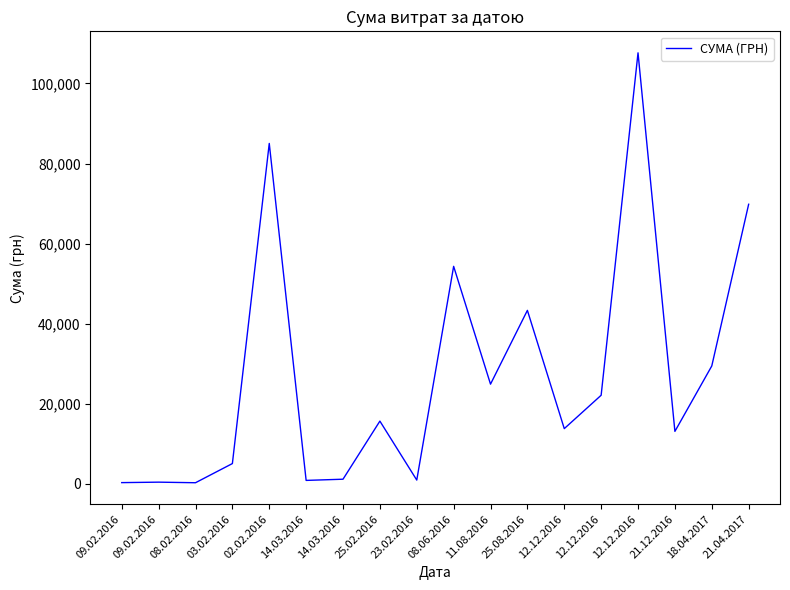

Does the chart have visible grid lines?

No